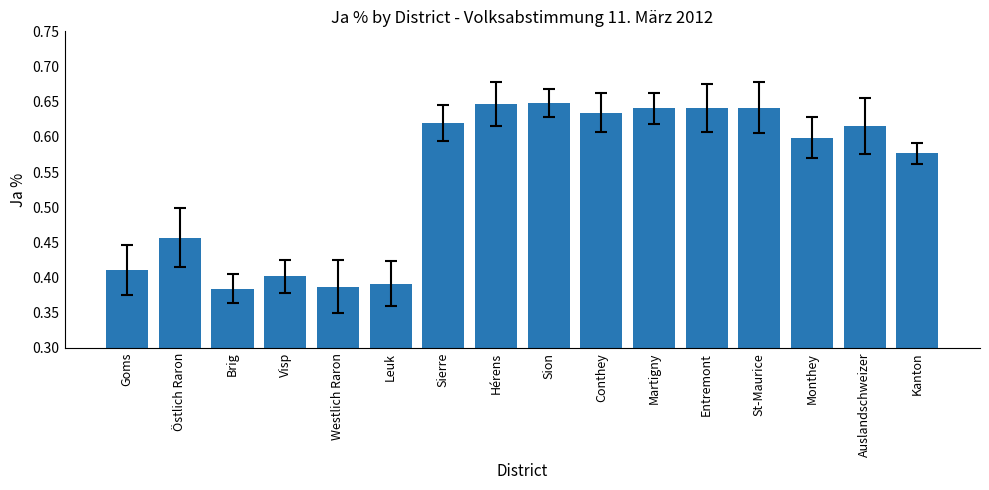

What is the value of the 4th bar from the left?

40.2